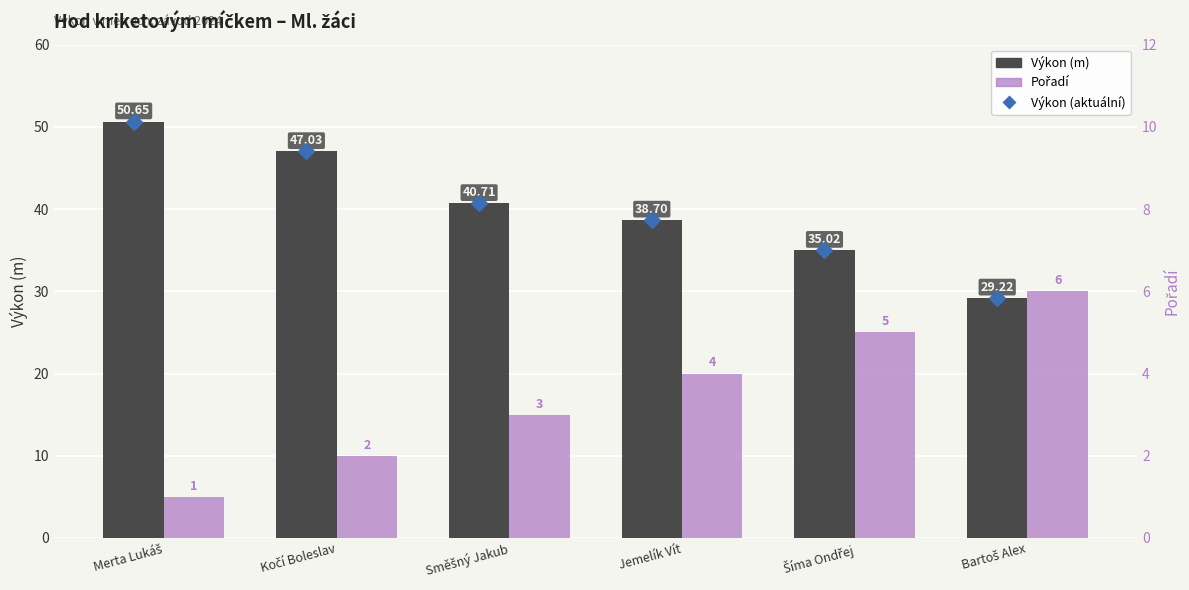

What is the sum of all Výkon (m) values?

241.3